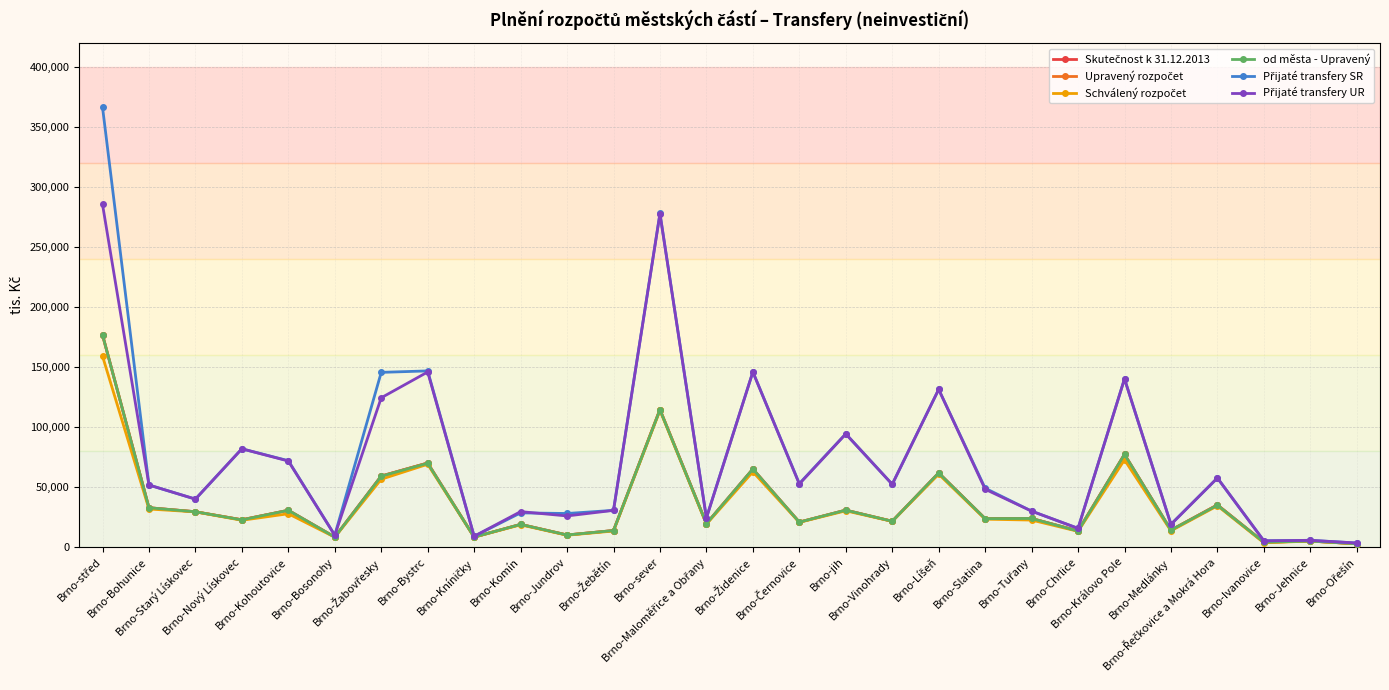

What is the greatest value displayed?

366578